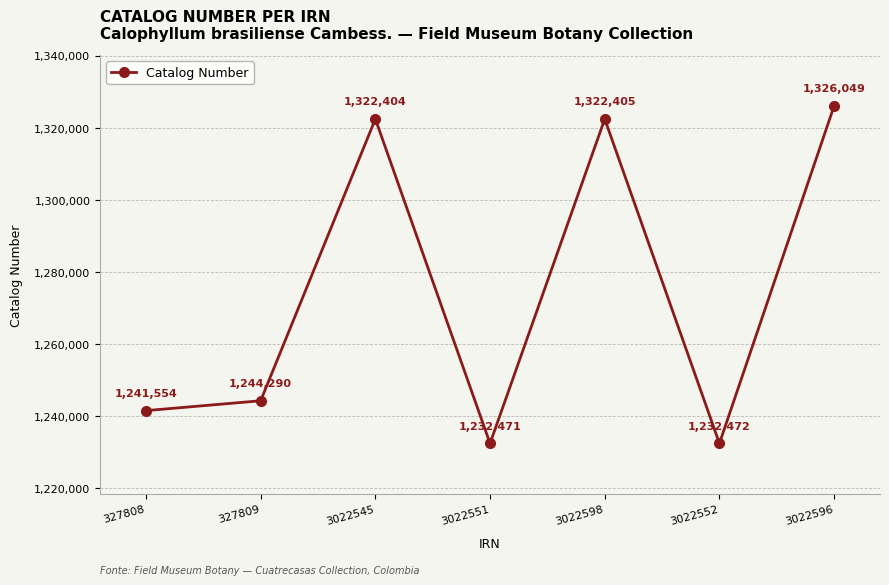

List the labels in order of value, smallest first.

3022551, 3022552, 327808, 327809, 3022545, 3022598, 3022596